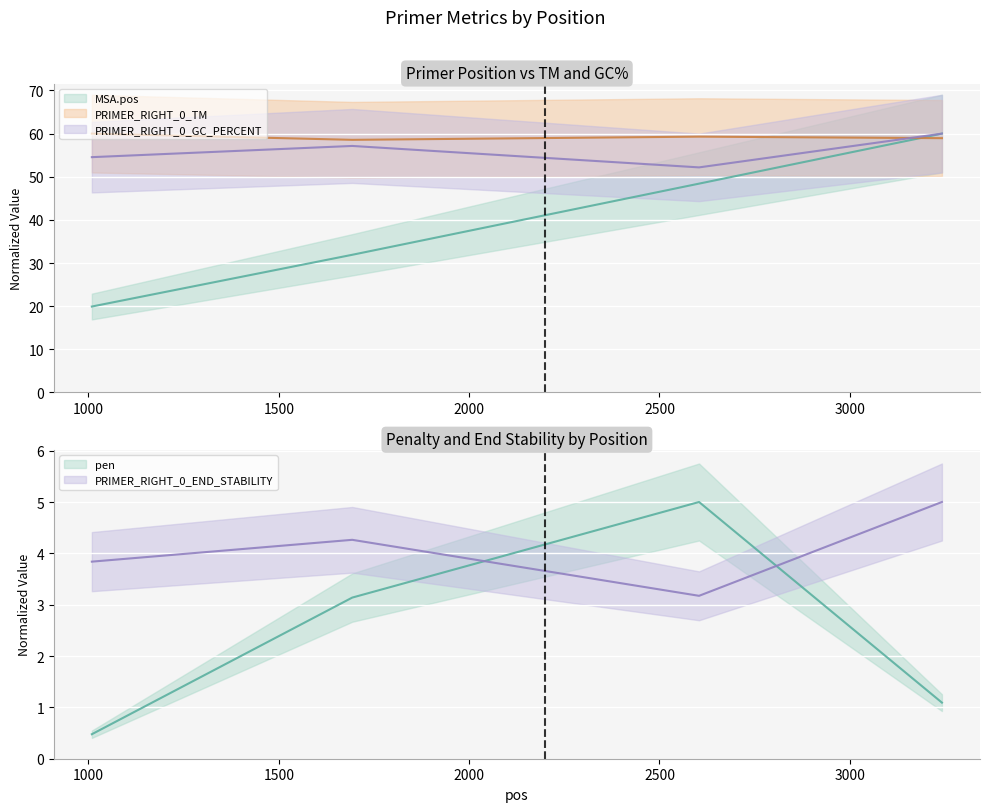

Which category has the highest value across all series?

3242